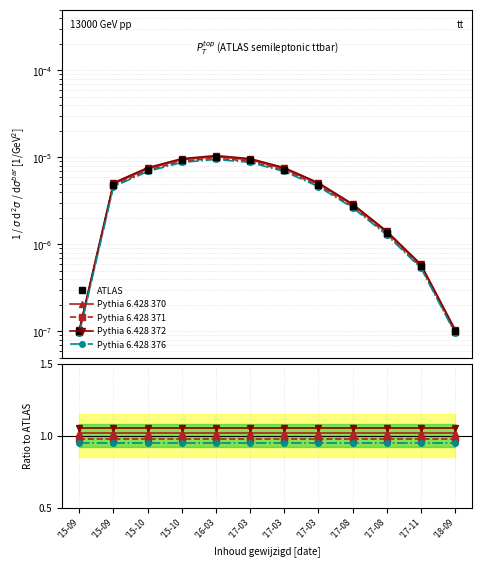

What is the maximum value shown in the chart?

1.1